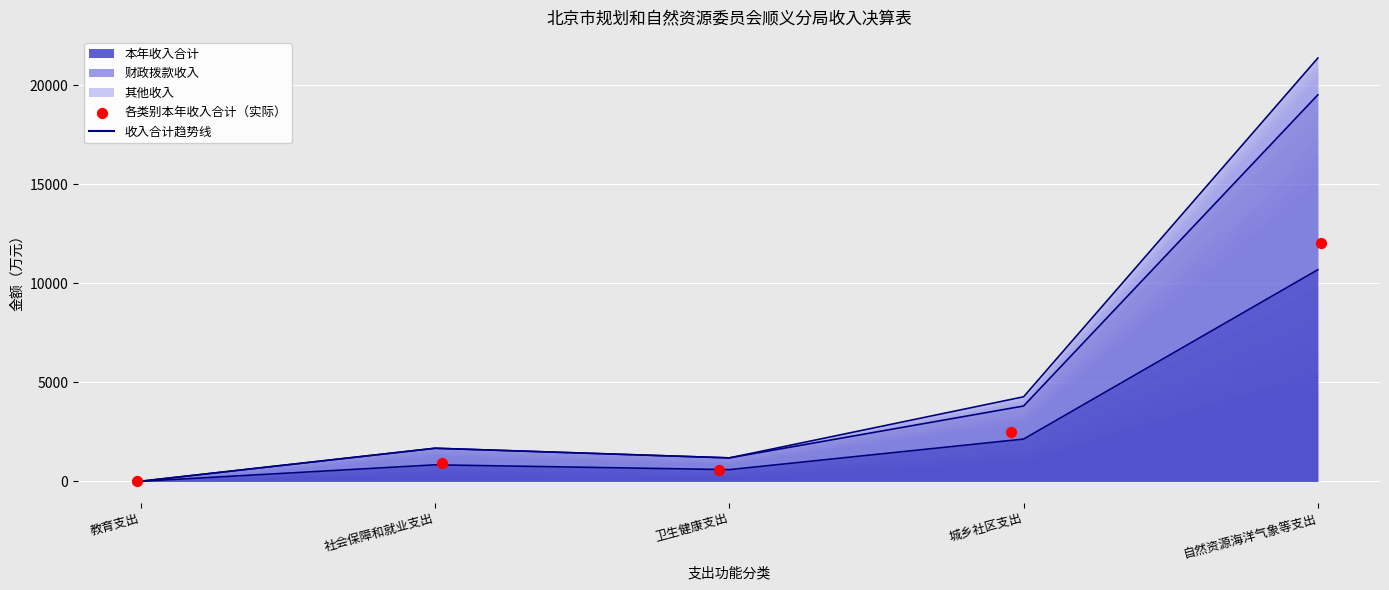

At how many categories does at least one series exceed 19007?

1